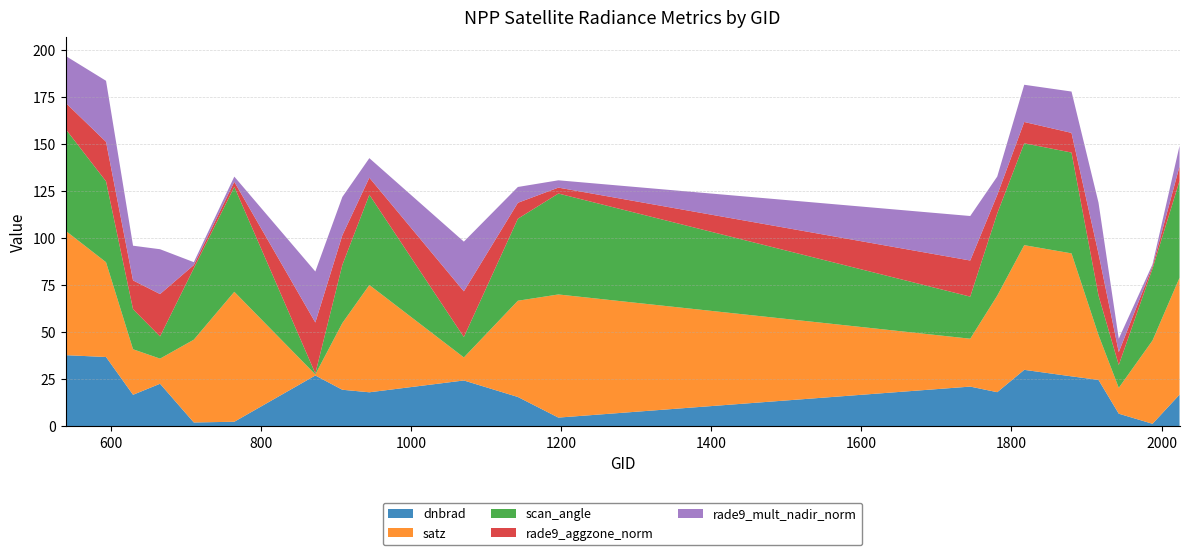

Reading left to right, list all the values displayed in this chart.

dnbrad: 539=37.9	593=36.9	629=16.8	665=22.7	710=2.1	764=2.5	872=27.1	908=19.5	944=18.1	1070=24.4	1142=15.7	1196=4.7	1745=21.2	1781=18.2	1817=30.1	1880=26.6	1916=24.7	1943=6.8	1988=1.4	2024=16.9
satz: 539=66.1	593=50.3	629=24.2	665=13.3	710=43.9	764=69.0	872=0.6	908=35.4	944=57.0	1070=12.2	1142=51.1	1196=65.4	1745=25.4	1781=51.2	1817=66.2	1880=65.3	1916=23.8	1943=13.7	1988=44.2	2024=62.1
scan_angle: 539=54.0	593=42.9	629=21.2	665=11.8	710=37.9	764=55.7	872=0.5	908=30.9	944=47.9	1070=10.8	1142=43.5	1196=53.6	1745=22.3	1781=43.7	1817=54.1	1880=53.5	1916=21.0	1943=12.1	1988=38.1	2024=51.4
rade9_aggzone_norm: 539=13.9	593=21.0	629=15.3	665=22.5	710=1.7	764=2.7	872=27.1	908=15.7	944=9.0	1070=24.3	1142=8.4	1196=3.1	1745=19.2	1781=9.8	1817=11.3	1880=10.4	1916=22.3	1943=6.8	1988=1.3	2024=7.7
rade9_mult_nadir_norm: 539=24.9	593=32.4	629=18.4	665=23.8	710=1.6	764=2.8	872=27.1	908=20.3	944=10.4	1070=26.4	1142=8.4	1196=3.9	1745=23.6	1781=9.8	1817=19.8	1880=21.9	1916=27.1	1943=7.1	1988=1.0	2024=10.9